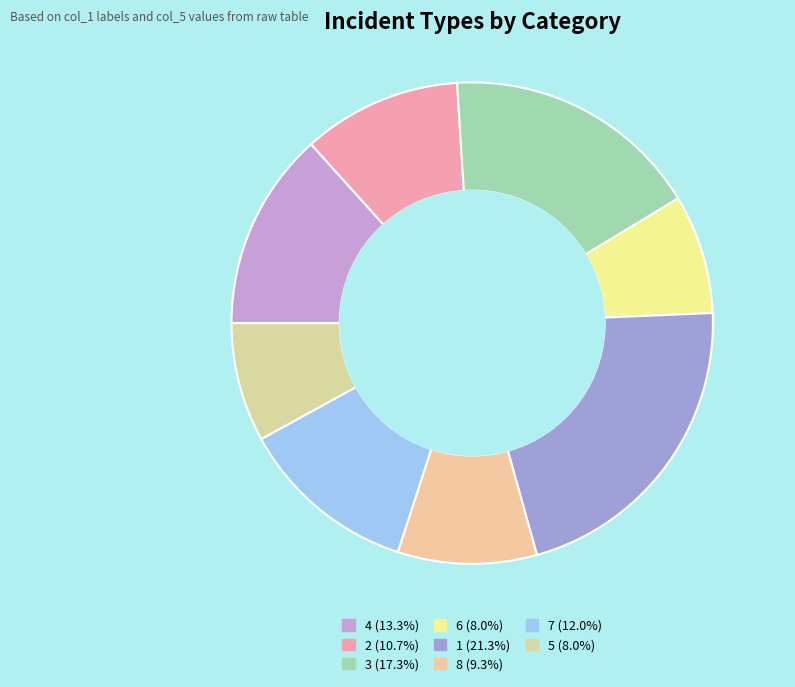

Which slice is the smallest?

6